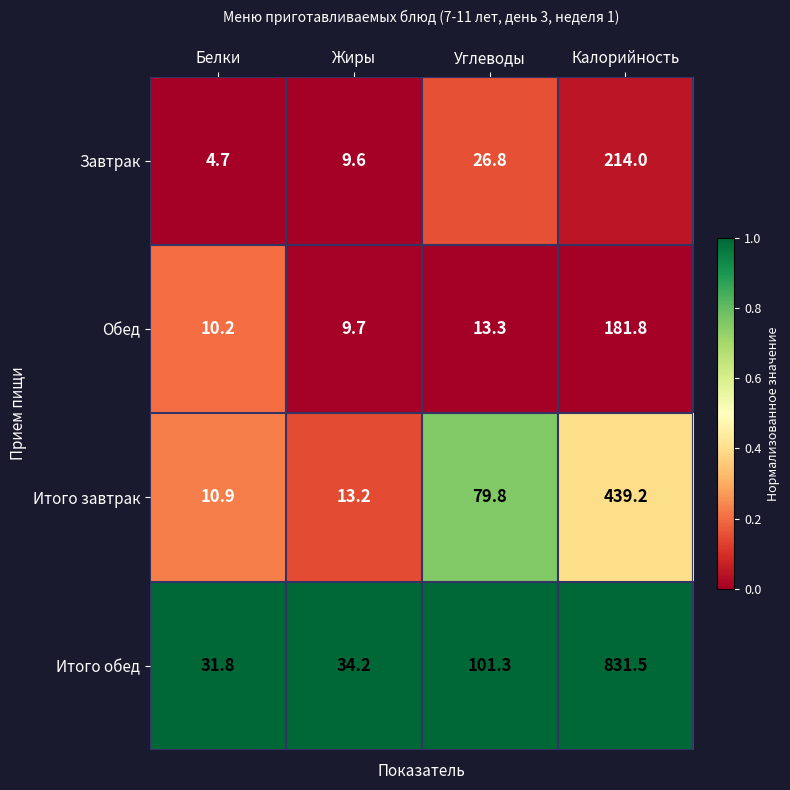

At which label is Обед closest to 95?

Углеводы